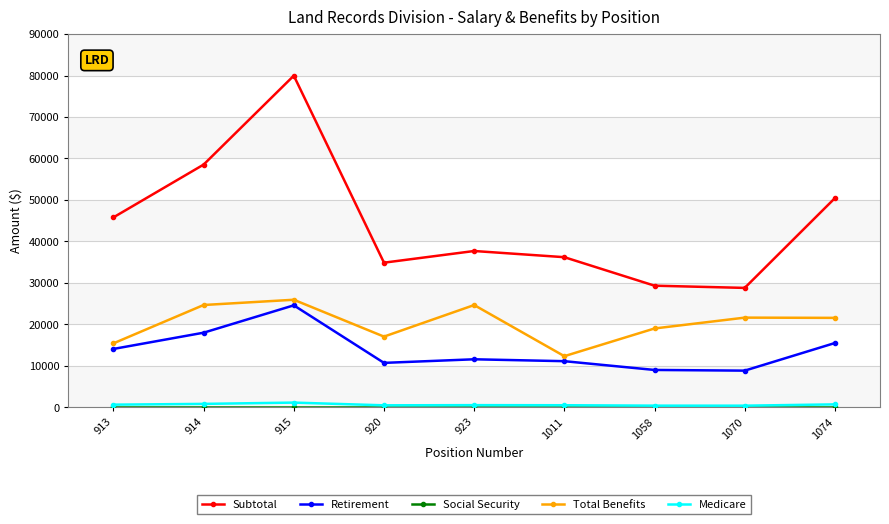

What is the lowest value of the Total Benefits series?

12349